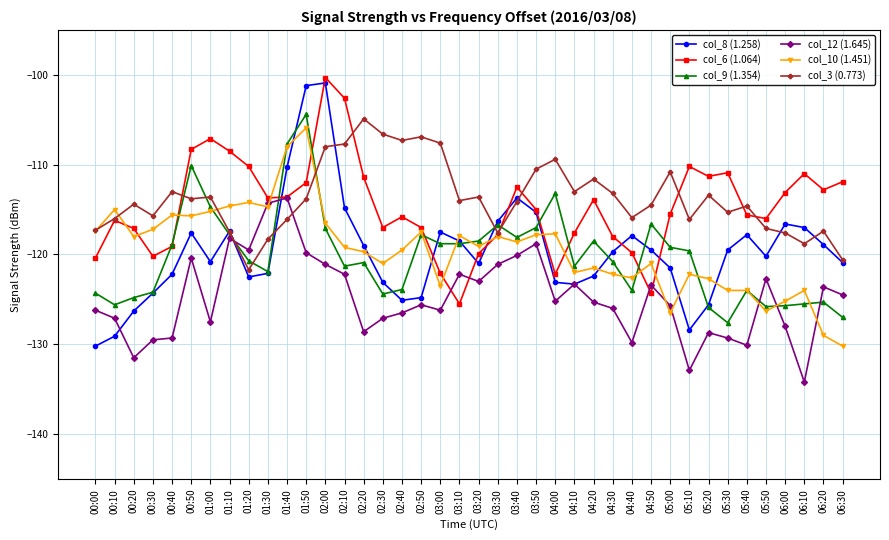

How many lines are shown in the chart?

6